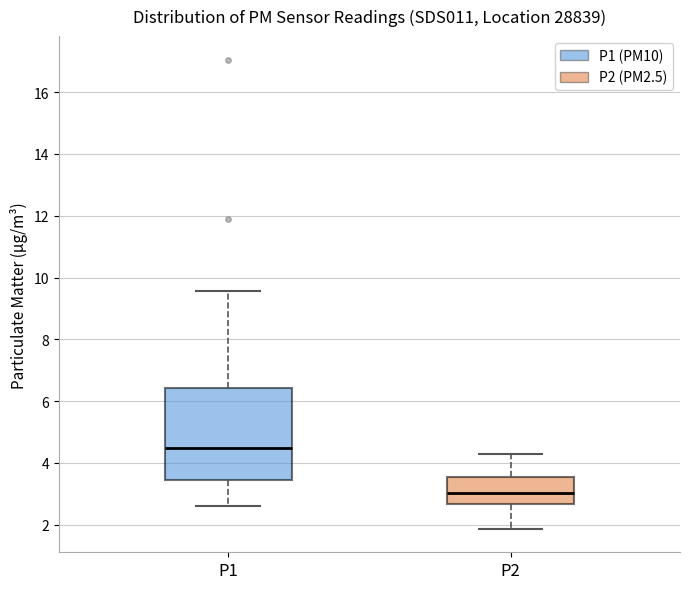

Reading left to right, read every box against the y-axis: the position of its median line, the range the box covers, and the ends of its whiskers. The values are not printed on the chart, so give them approximately, as read against the axis.

P1: median 4.4, box 3.4 to 6.4, whiskers 2.6 to 9.6
P2: median 3.0, box 2.6 to 3.6, whiskers 1.8 to 4.2